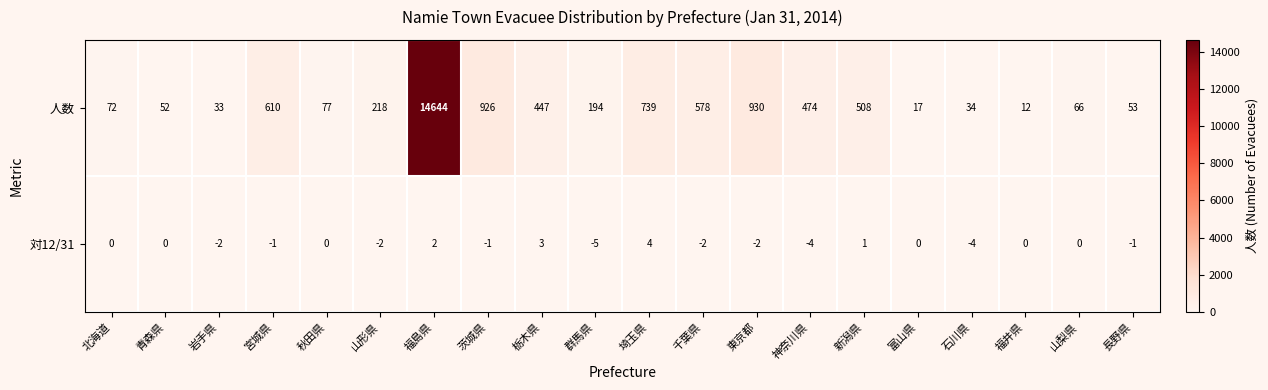

What is the difference between the second highest and second lowest values in the 人数 series?

913